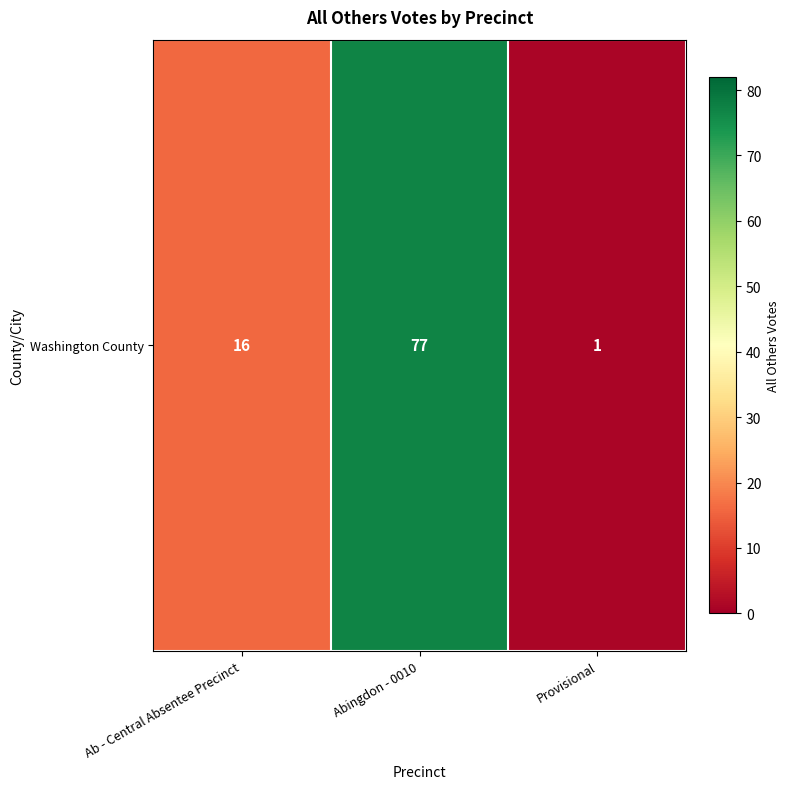

At which label does the data first exceed 16?

Abingdon - 0010